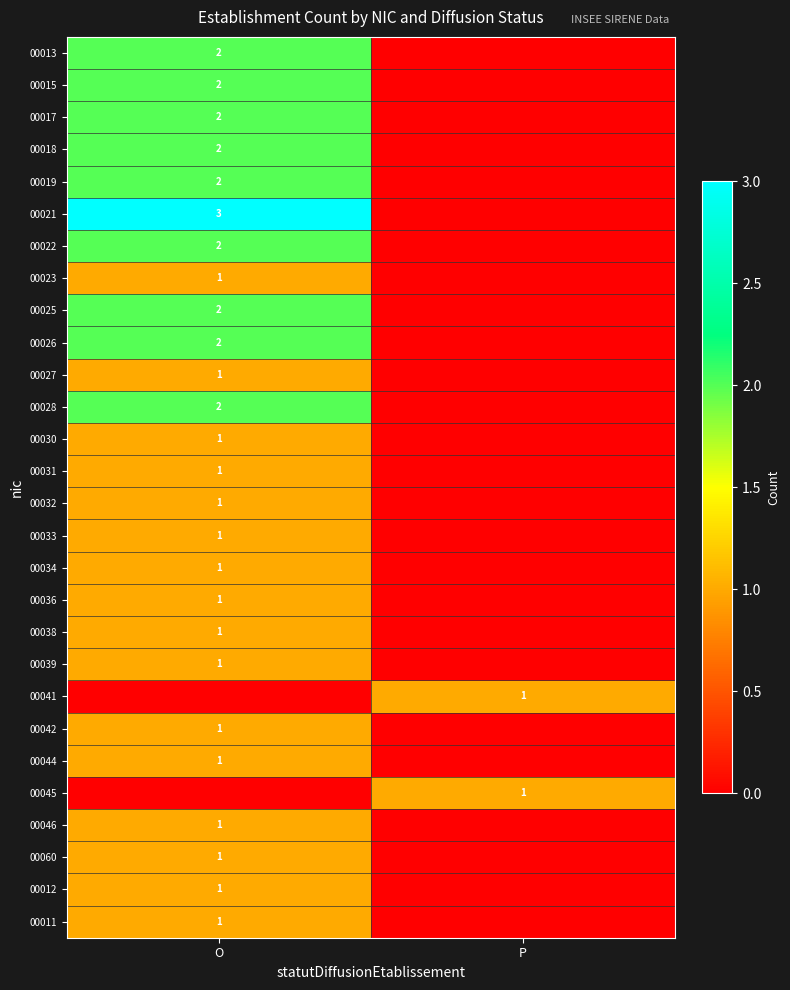

The value of 00033 at O is 2. True or false?

False